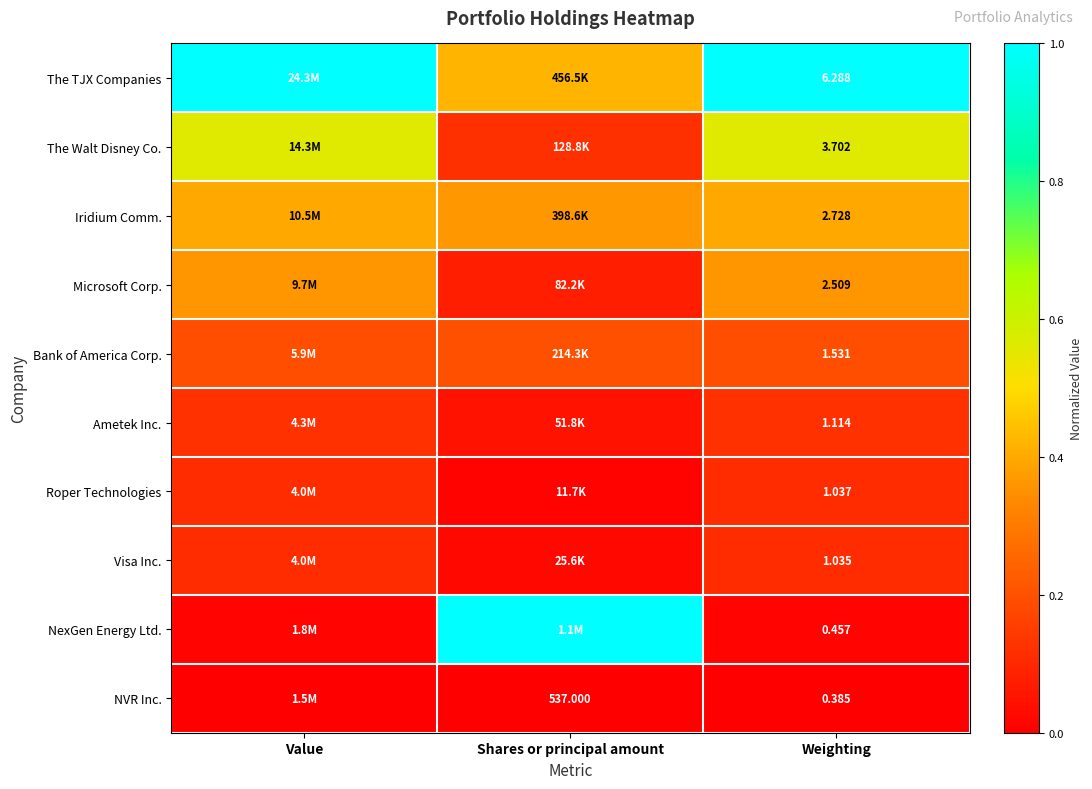

Rank the series at Weighting from lowest to highest value.

NVR Inc., NexGen Energy Ltd., Visa Inc., Roper Technologies, Ametek Inc., Bank of America Corp., Microsoft Corp., Iridium Comm., The Walt Disney Co., The TJX Companies